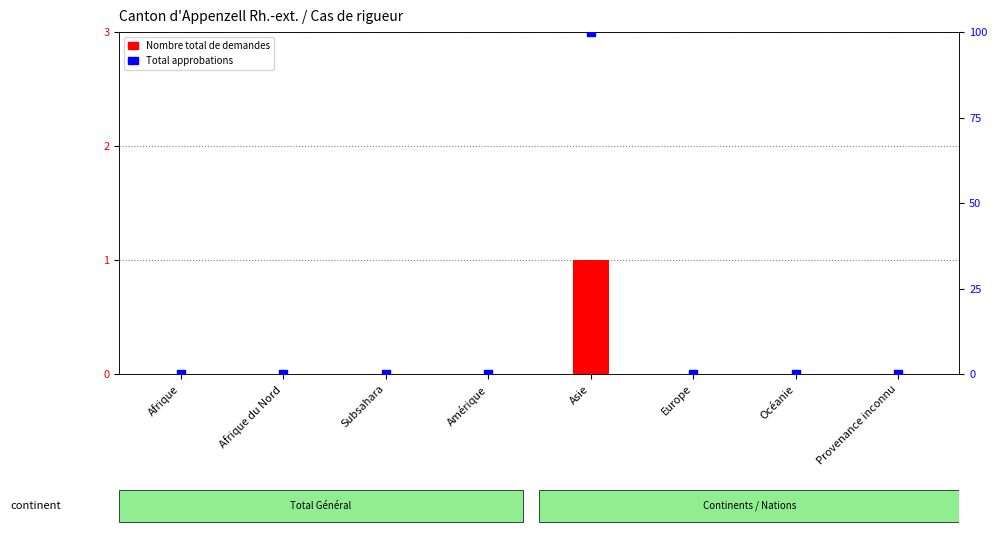

Is the value of Nombre total de demandes at Provenance inconnu greater than the value of Total approbations at Afrique du Nord?

No